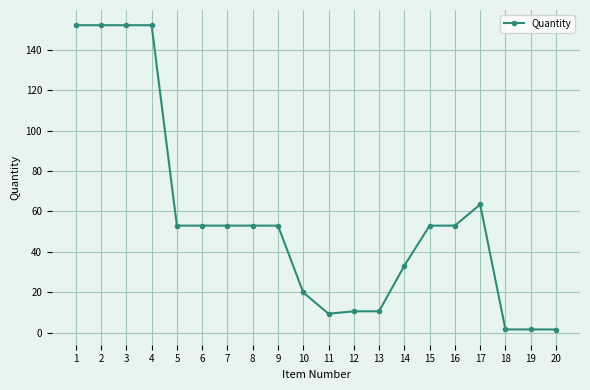

True or false: the data shows 19.8 at 10.

True